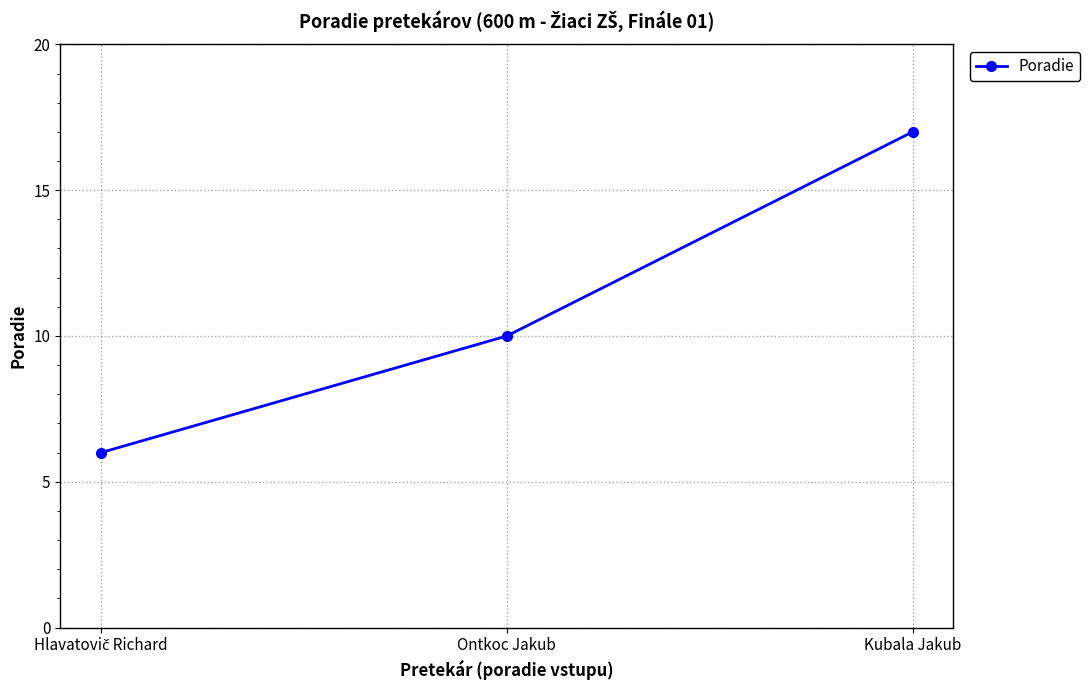

Where is the data nearest to the value 11?

Ontkoc Jakub